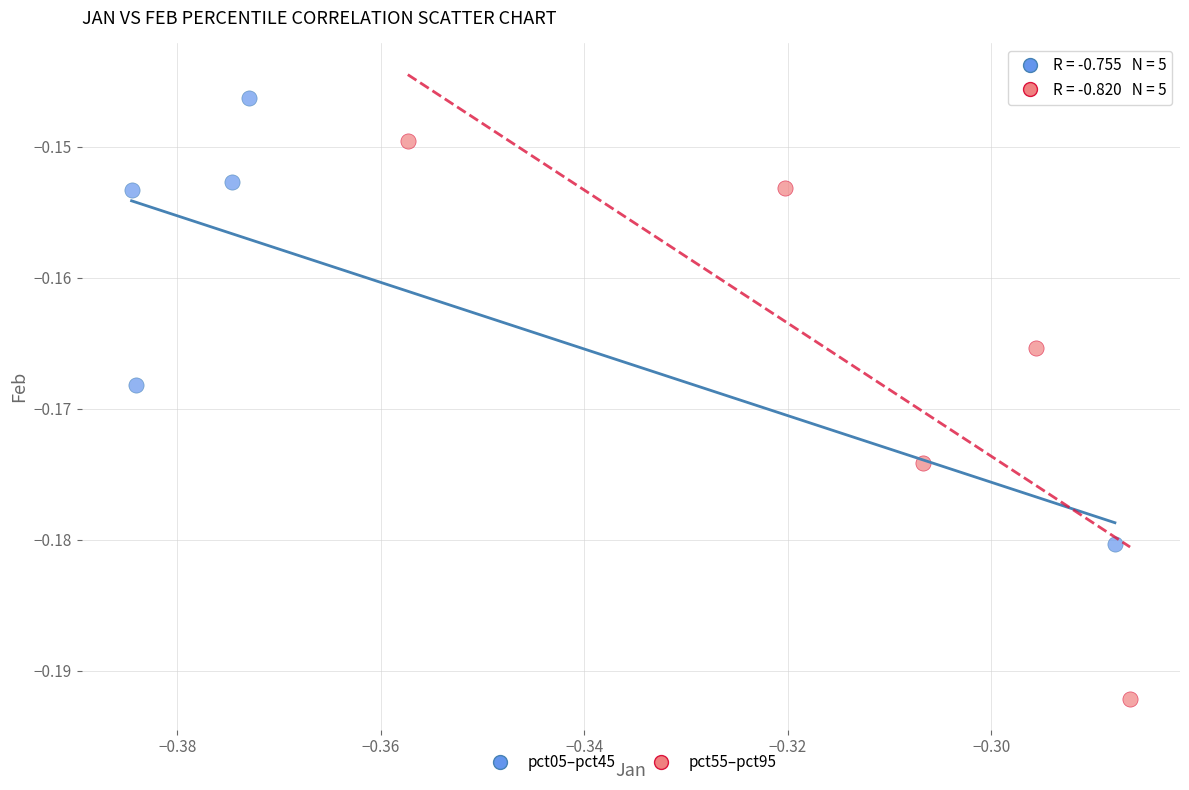

Which series contains the lowest Y value?

pct55–pct95